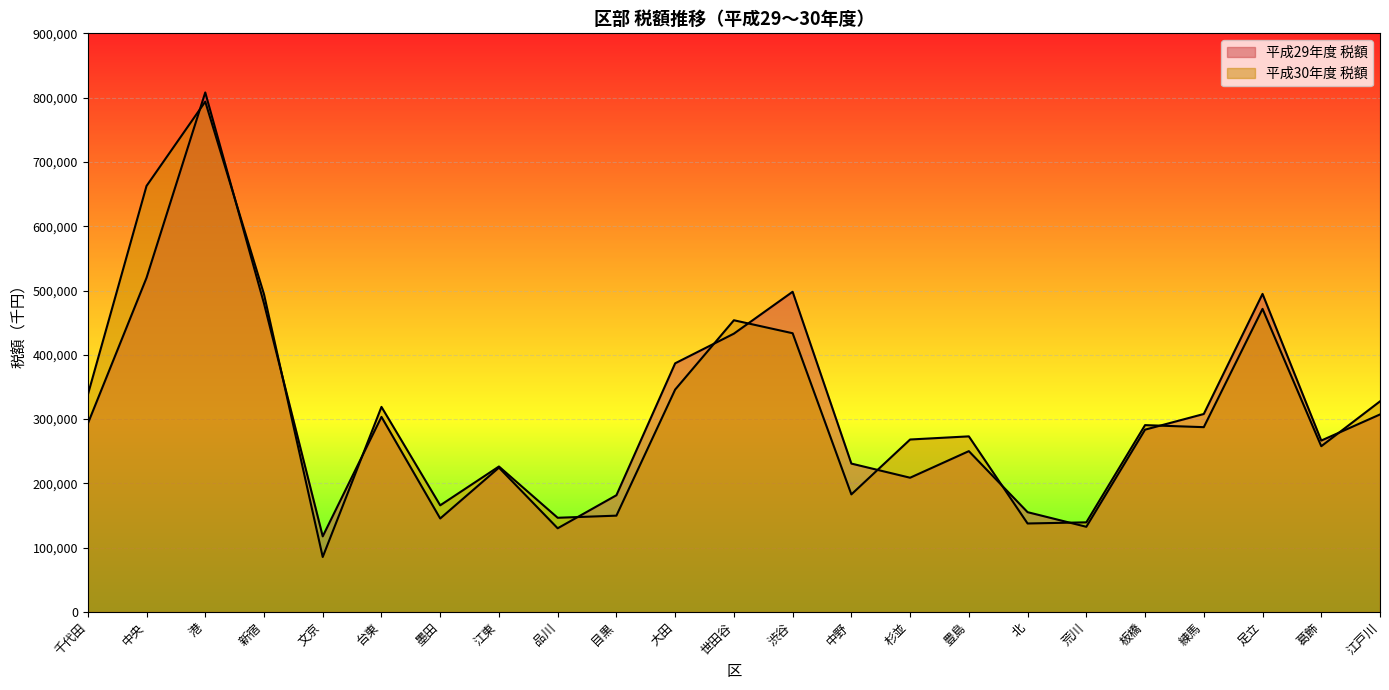

What is the difference between the maximum and minimum values in the 平成30年度 税額 series?

708151